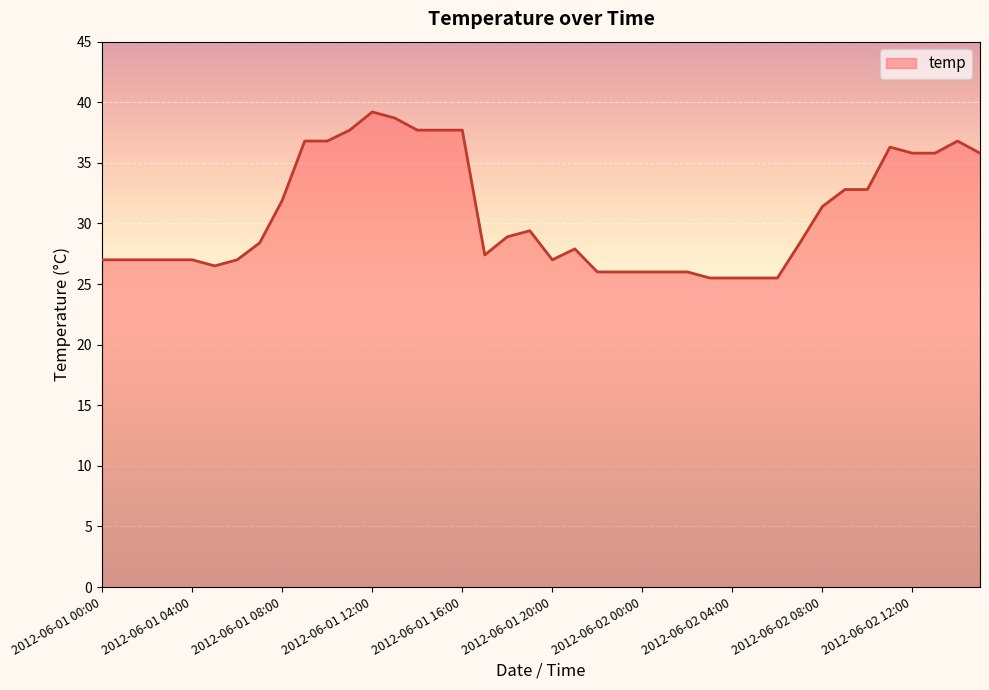

What is the difference between the maximum and minimum values?

13.7